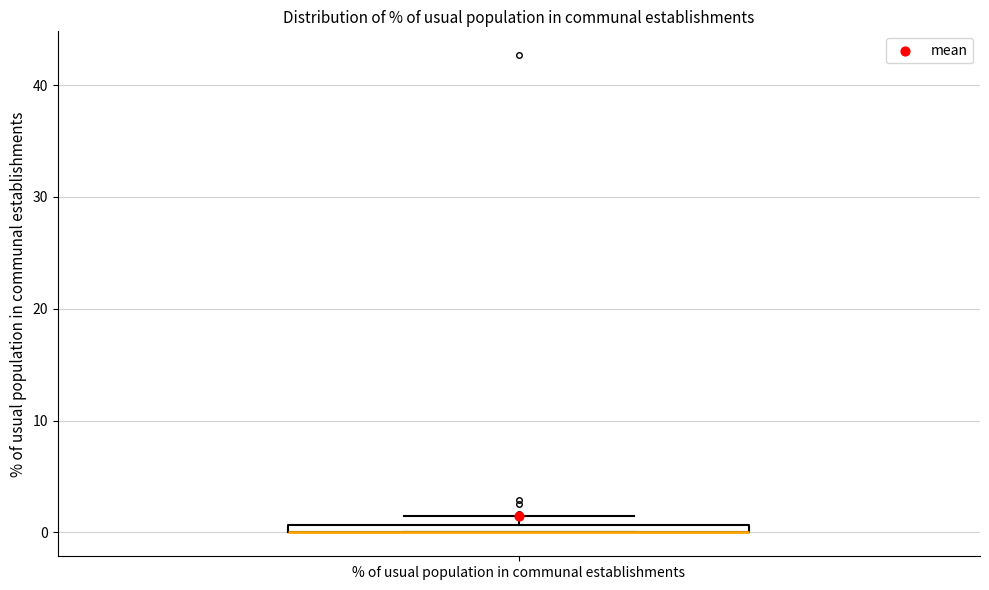

Where is the lower edge of the box for % of usual population in communal establishments on the y-axis? The values are not printed on the chart, so give them approximately, as read against the axis.

0